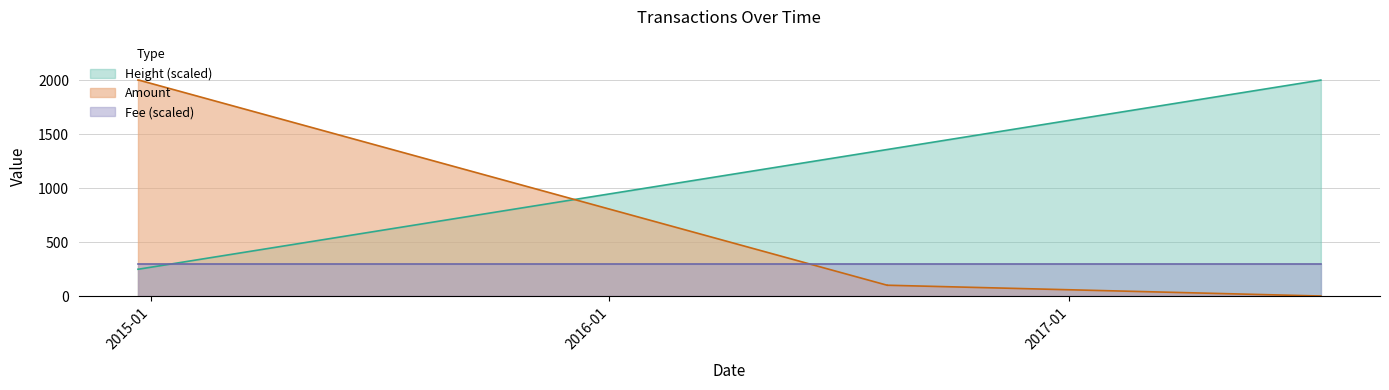

The Height series shows 1357.4 at 2016-08-09. True or false?

True